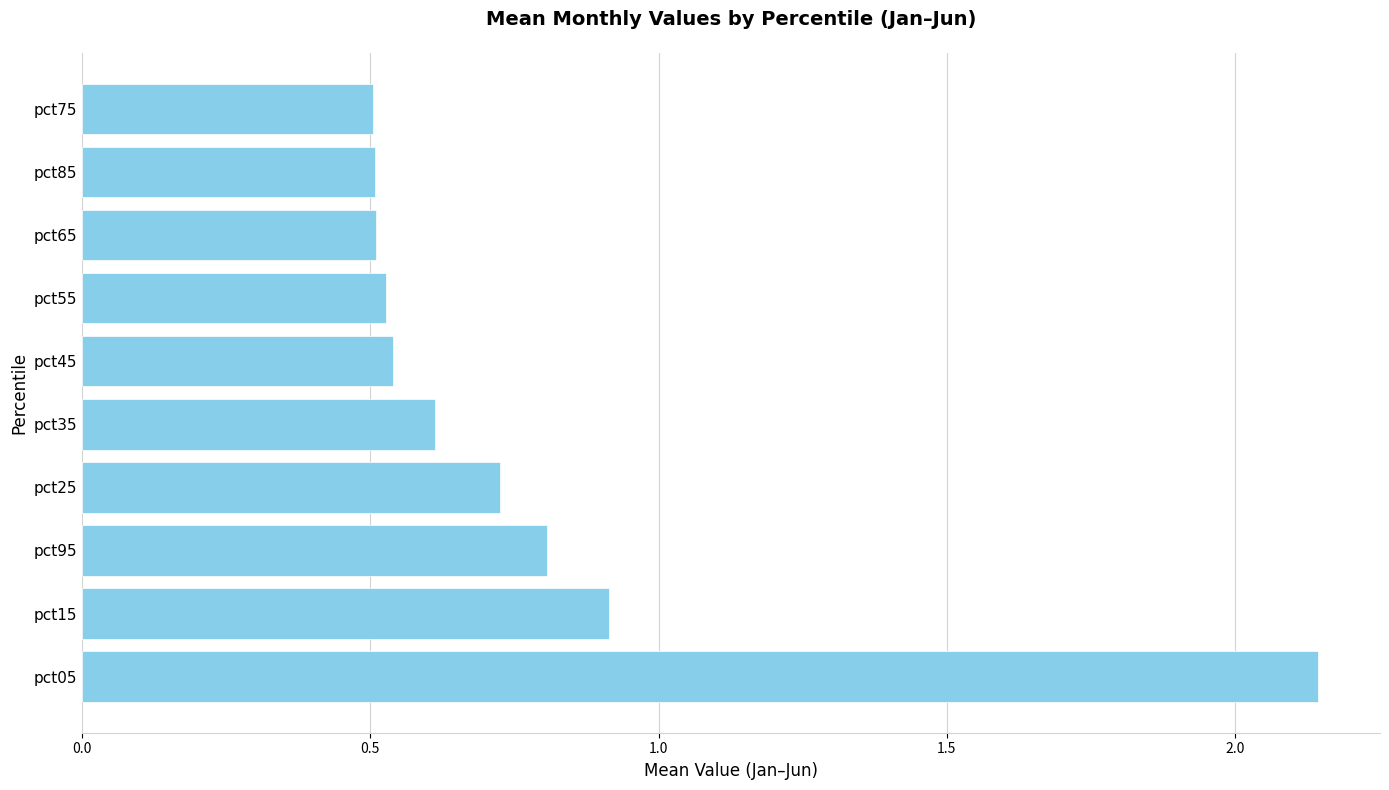

What value does the data have at pct95?

0.8